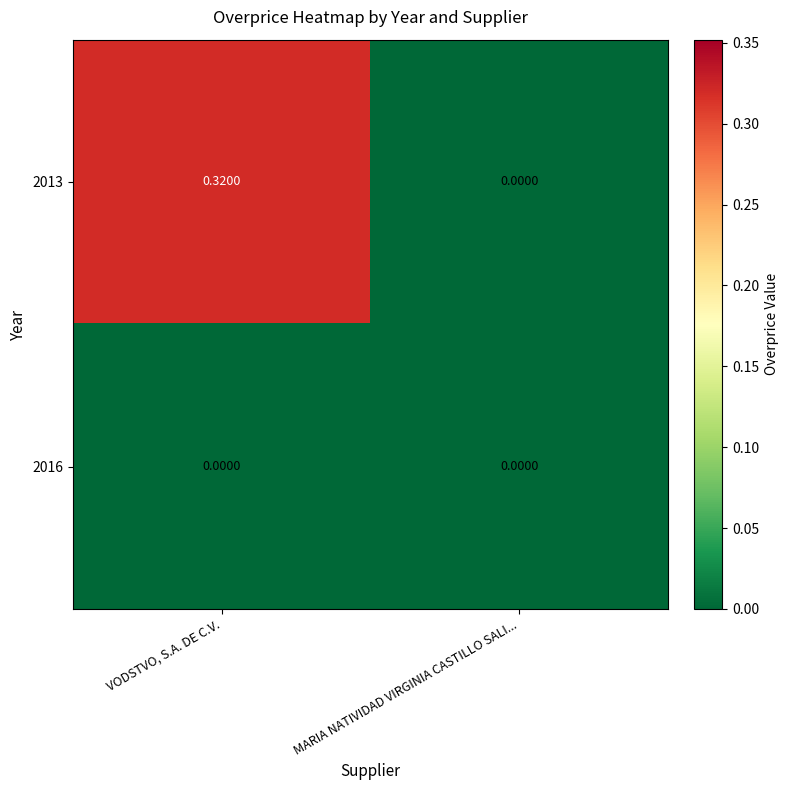

Which series has the largest range (max minus min)?

2013